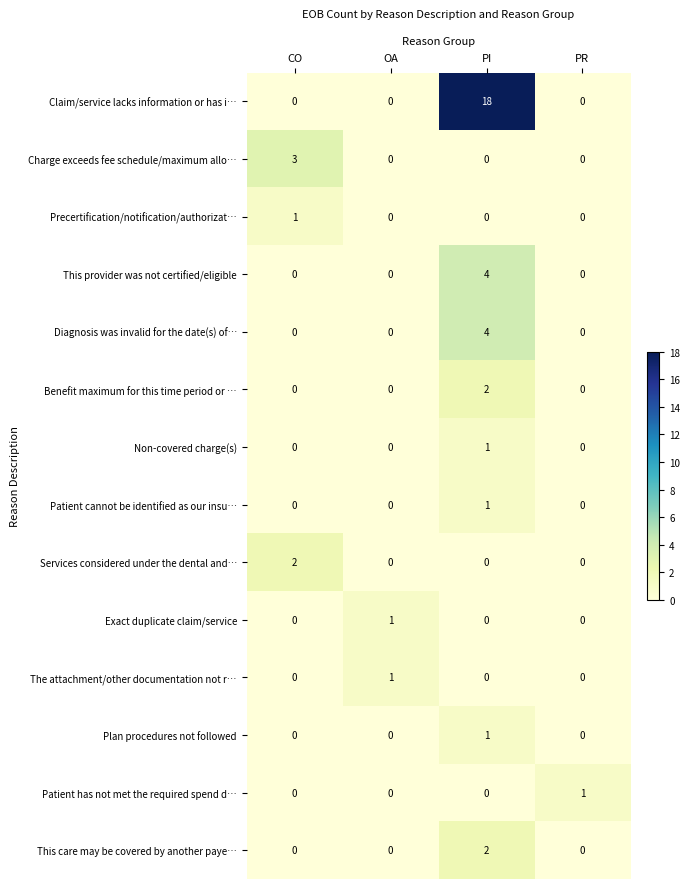

Count the This care may be covered by another paye… values in the range 0 to 2.

4